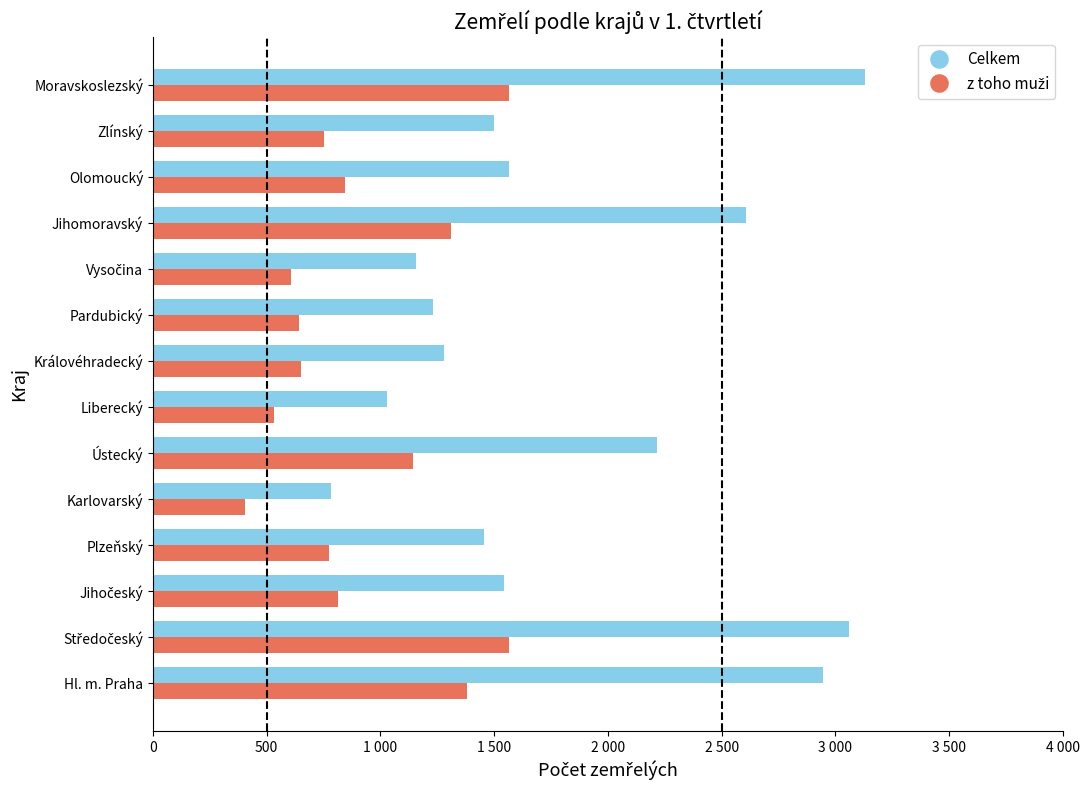

How many groups of bars are there?

14